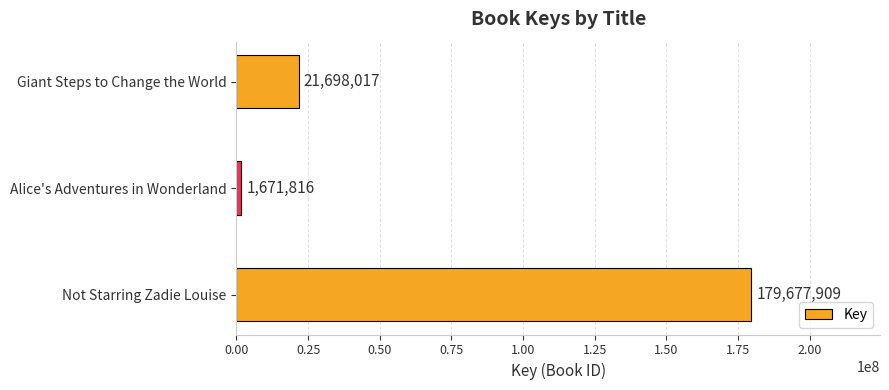

Reading bottom to top, extract all data points from this chart.

Not Starring Zadie Louise=179677909	Alice's Adventures in Wonderland=1671816	Giant Steps to Change the World=21698017